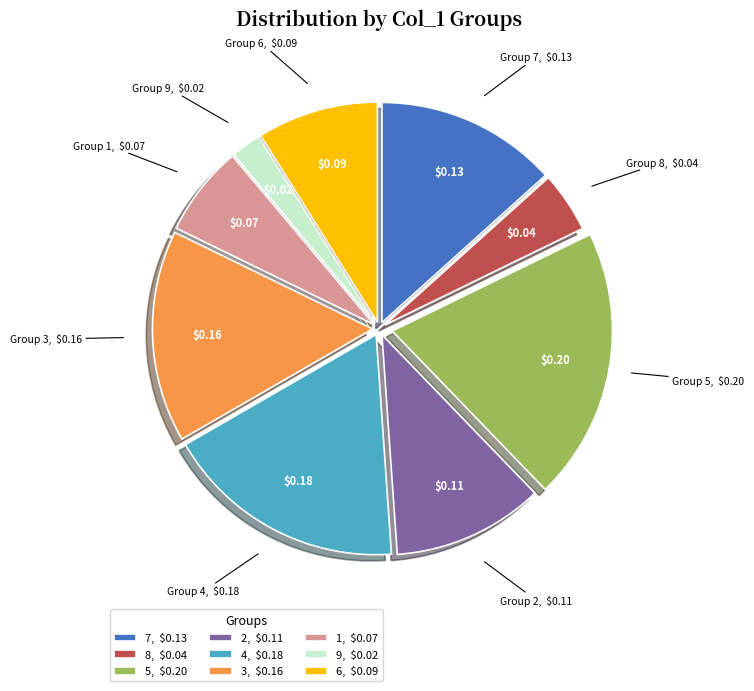

Does Group 5 account for over 50% of the chart?

No